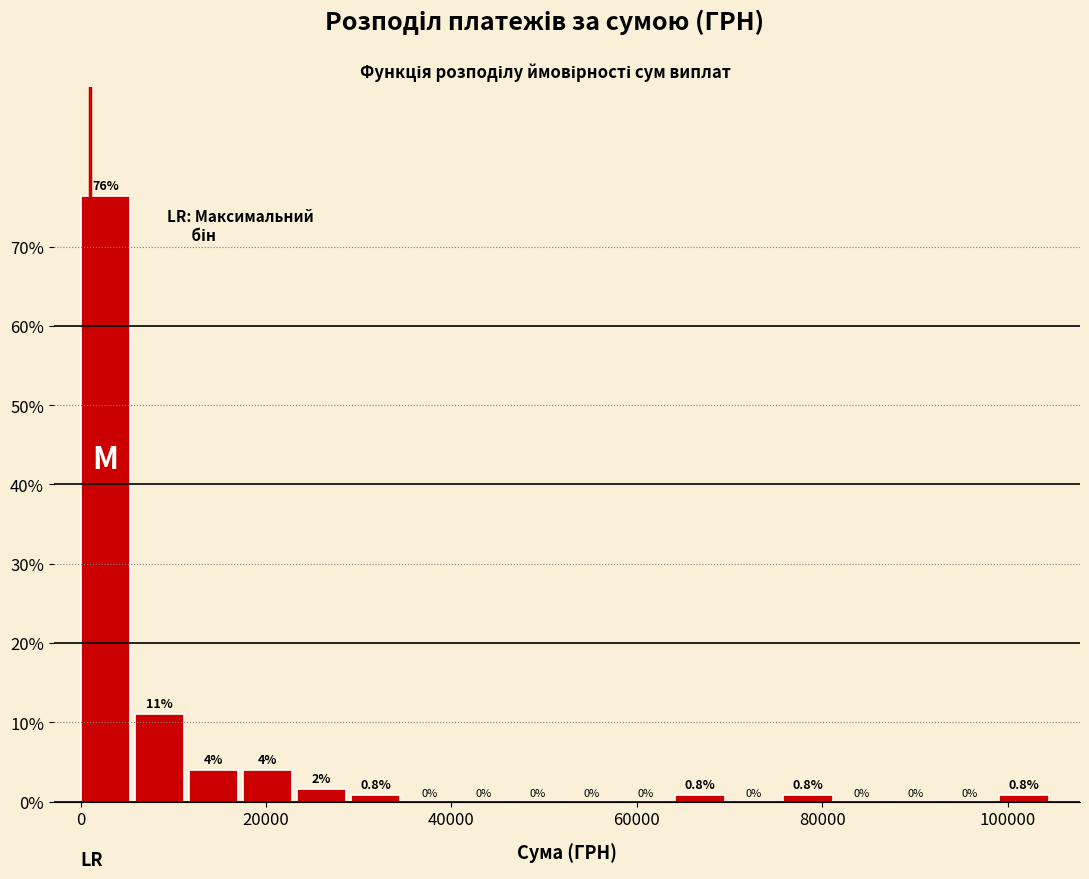

Read against the x-axis, roughly where is the centre of the tallest bar?

2000